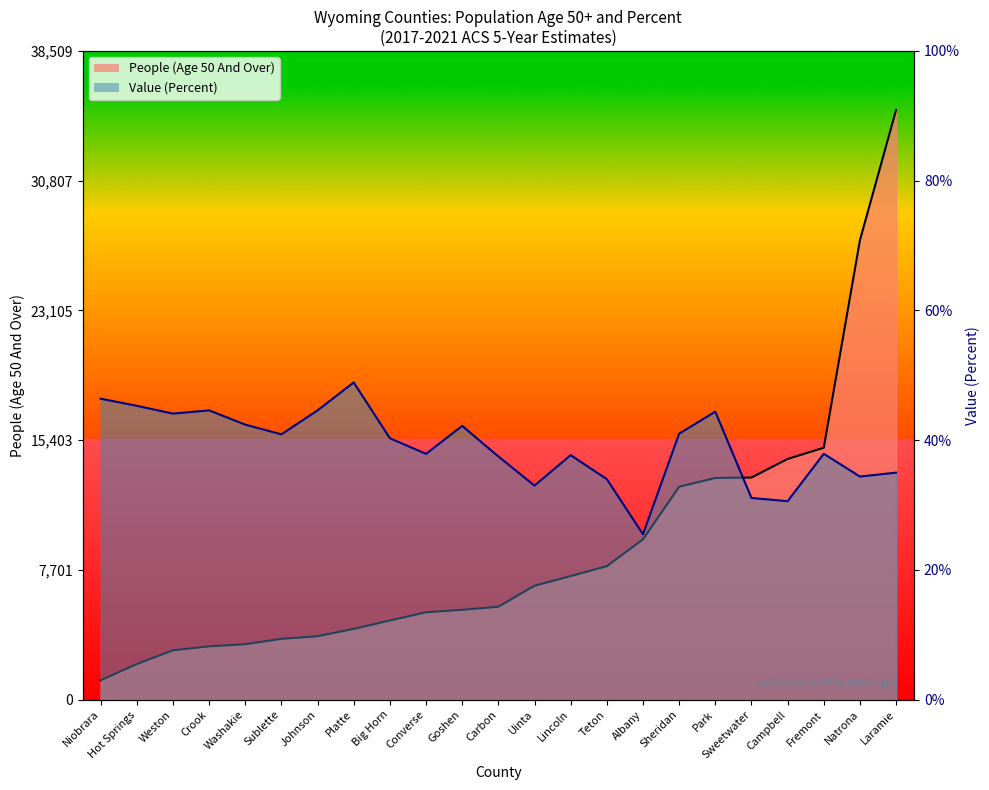

List the series in order of their peak value, highest first.

People (Age 50 And Over), Value (Percent)